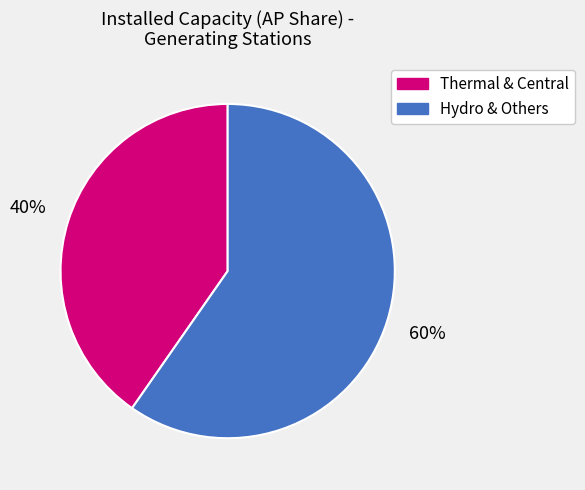

Does any single category account for the majority?

Yes